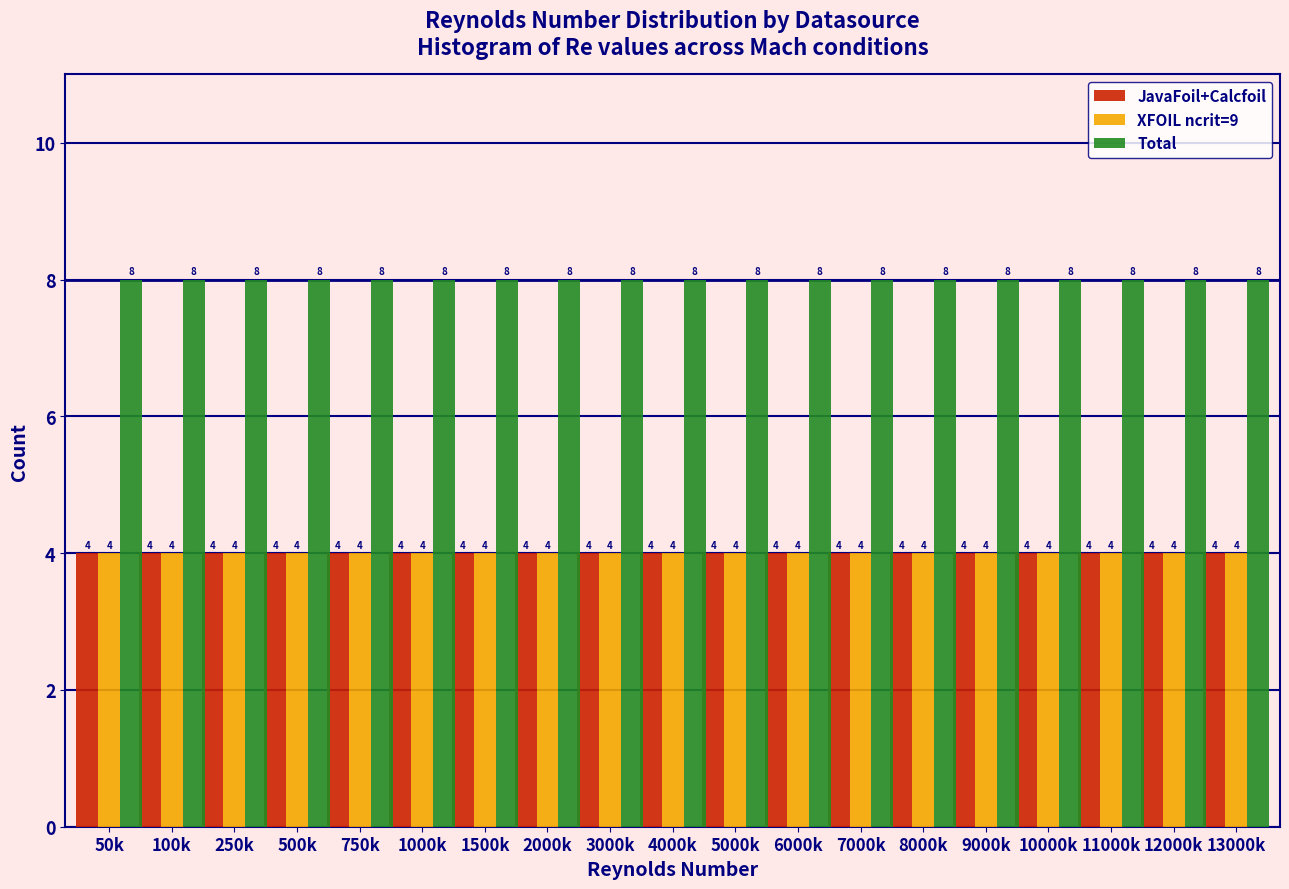

Which series has the largest total across all categories?

Total